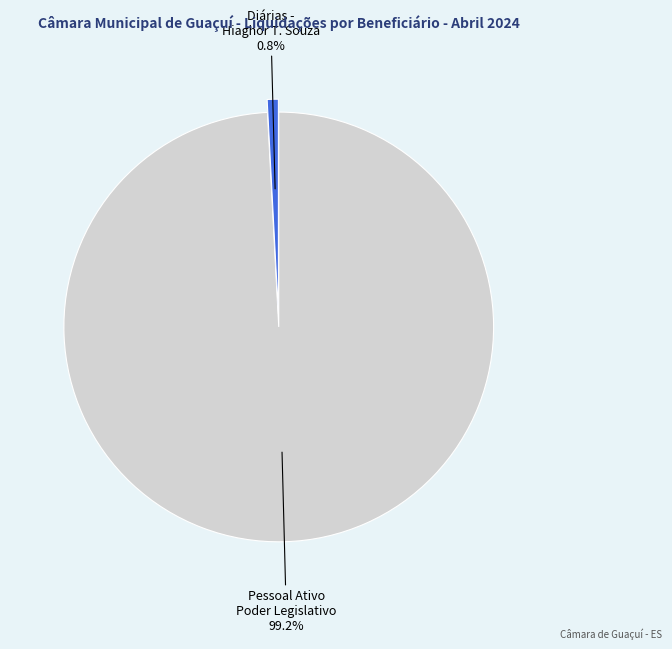

Is there any slice that represents more than half of the pie?

Yes